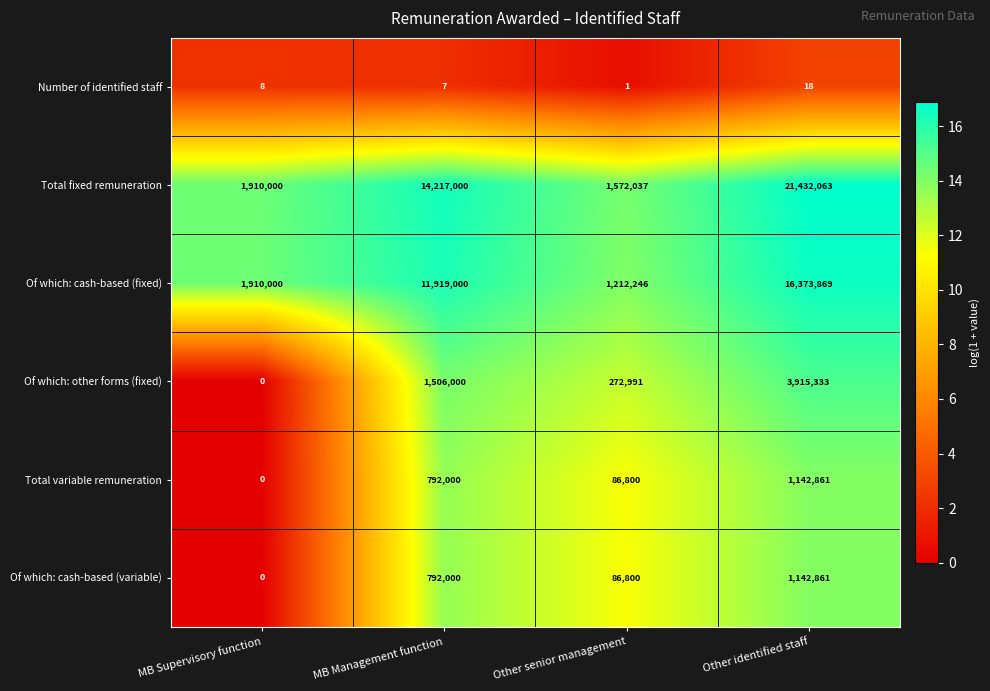

Where is Total fixed remuneration nearest to the value 11502050?

MB Management function